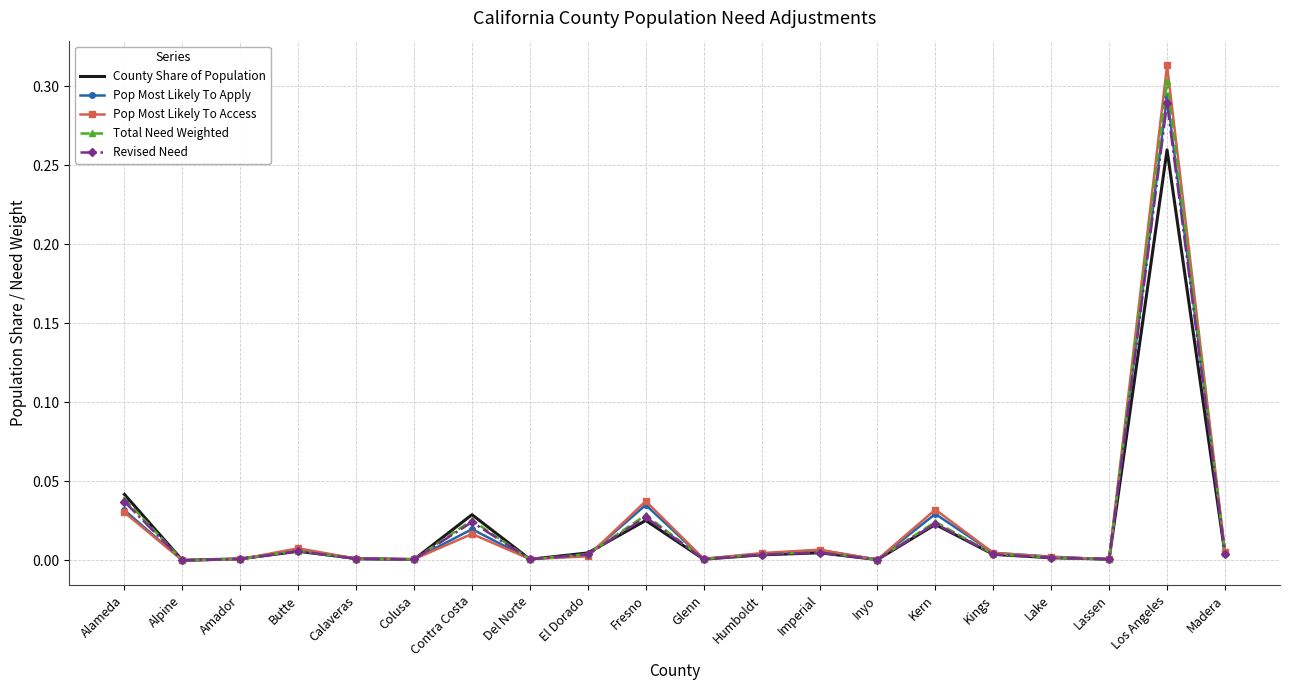

Which category has the highest value in the Pop Most Likely To Access series?

Los Angeles